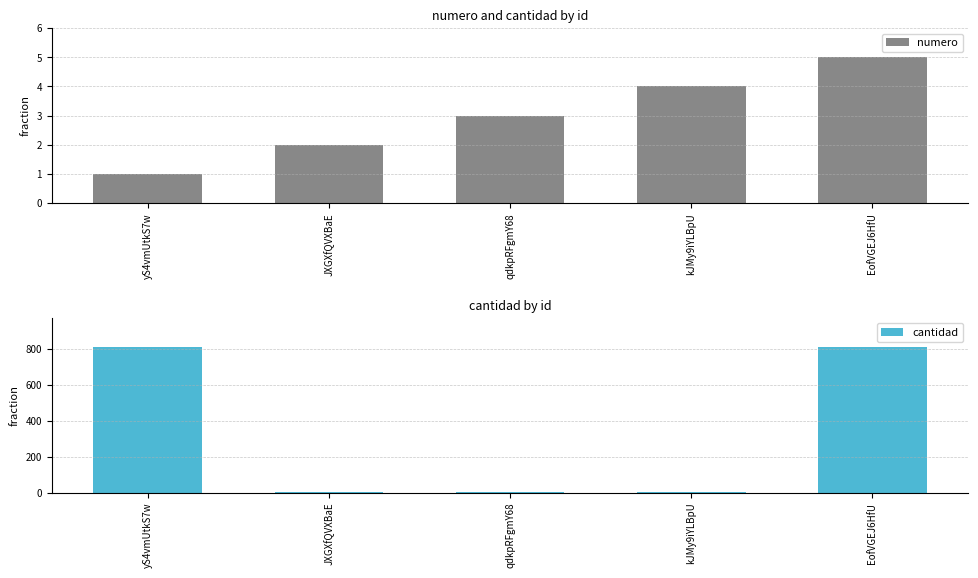

The value of cantidad at EofVGEJ6HfU is 1319. True or false?

False